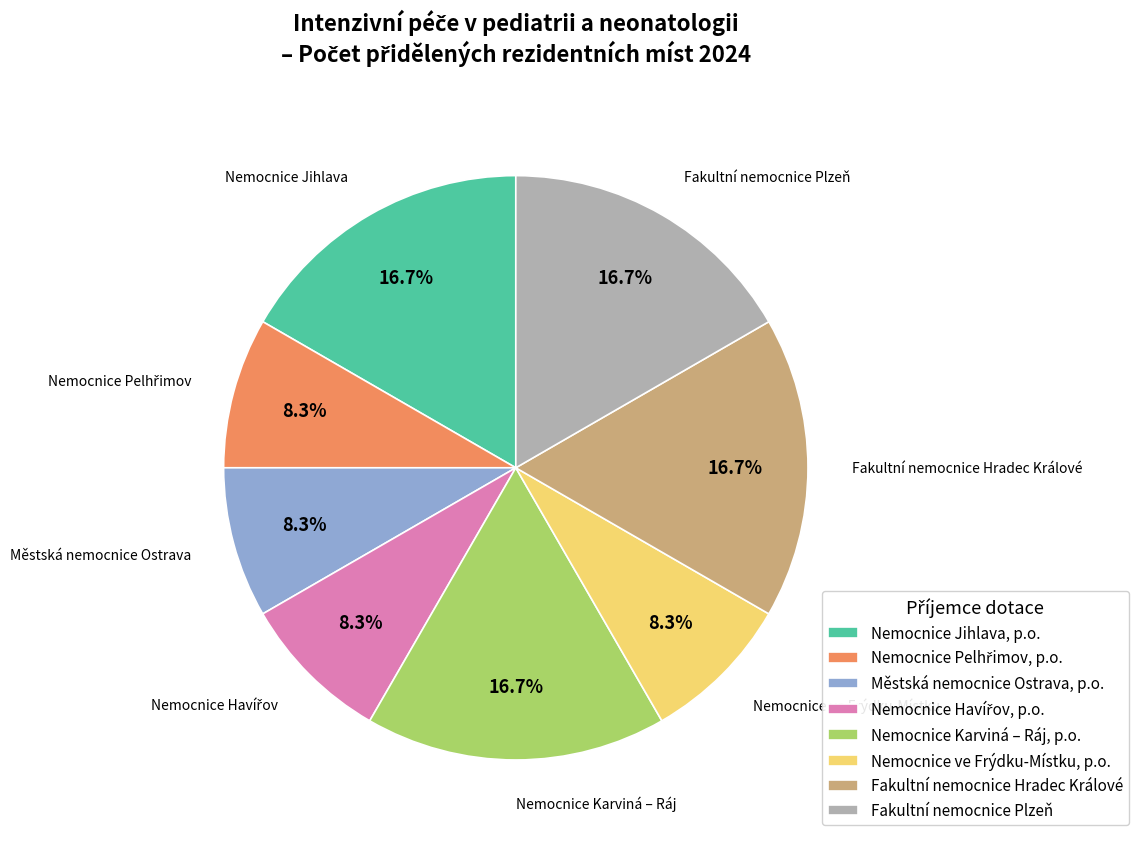

Is there any slice that represents more than half of the pie?

No